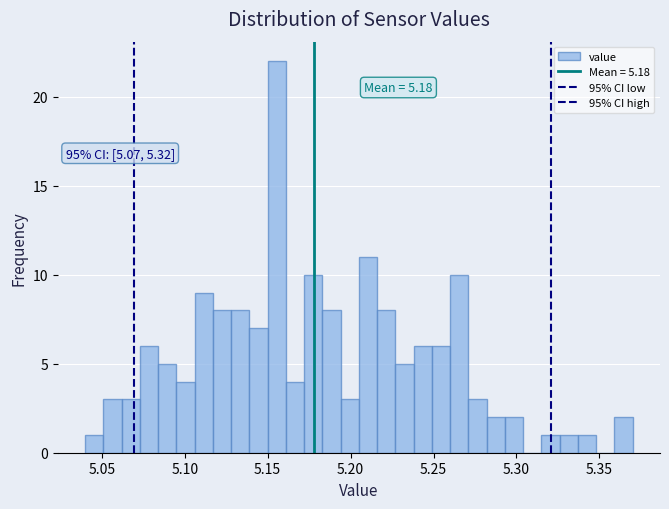

Around what value on the x-axis is the tallest bar? Give the approximate position of its centre, as read against the axis.

5.155